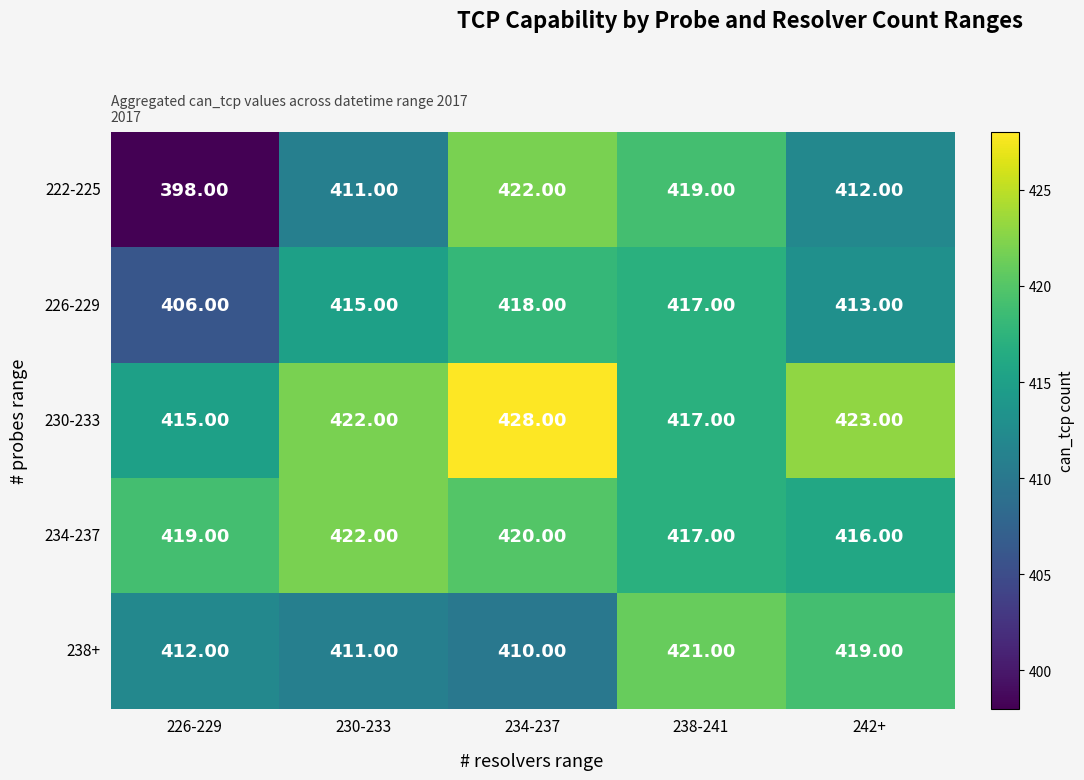

List the labels in order of 234-237 value, smallest first.

242+, 238-241, 226-229, 234-237, 230-233